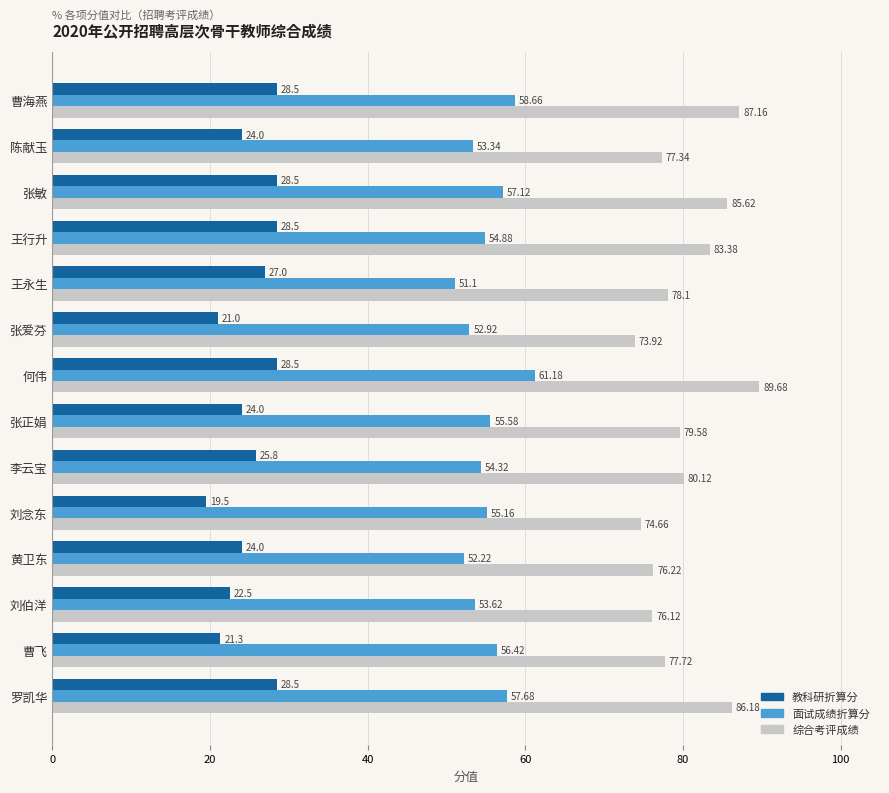

Which series has the largest range (max minus min)?

综合考评成绩